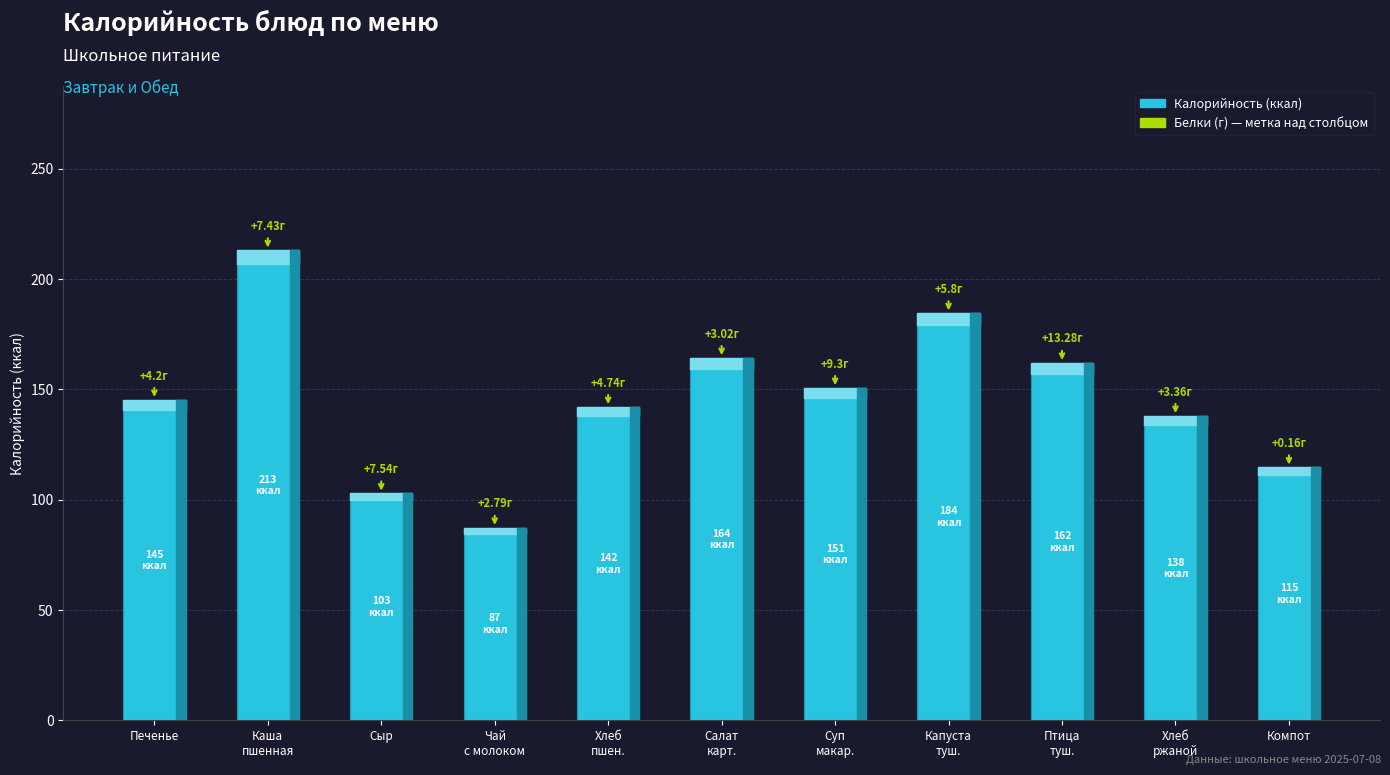

Does the chart contain any negative values?

No